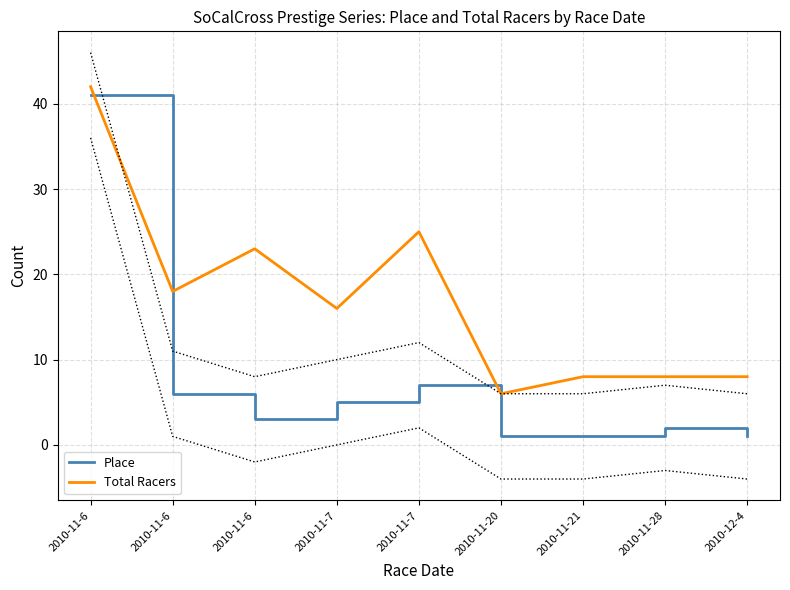

Which category has the highest value in the Total Racers series?

2010-11-6